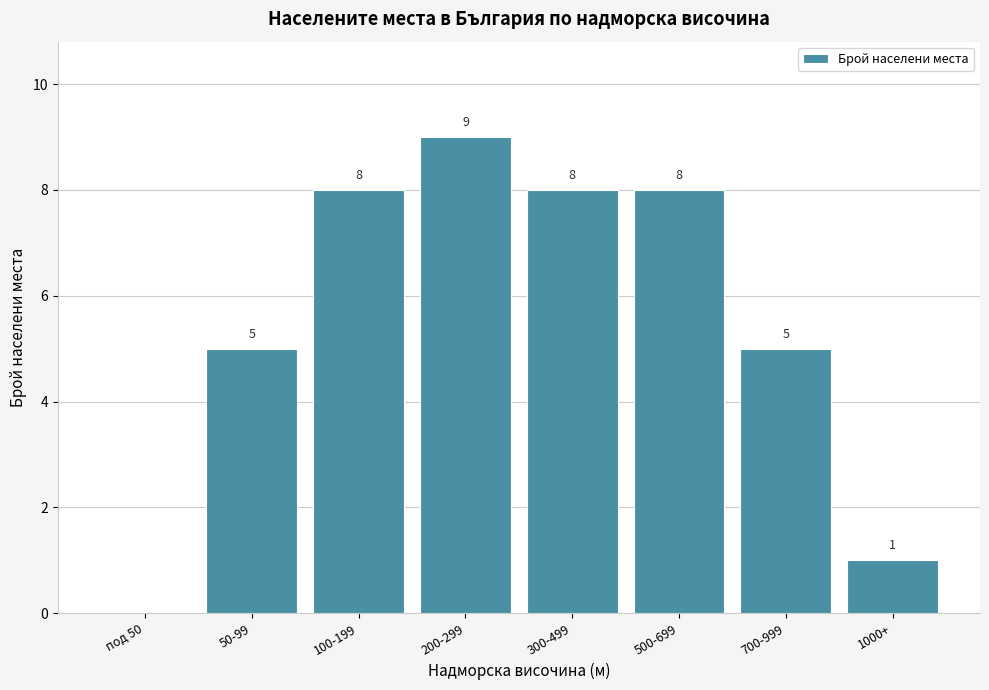

Reading right to left, extract all data points from this chart.

1000+=1	700-999=5	500-699=8	300-499=8	200-299=9	100-199=8	50-99=5	под 50=0